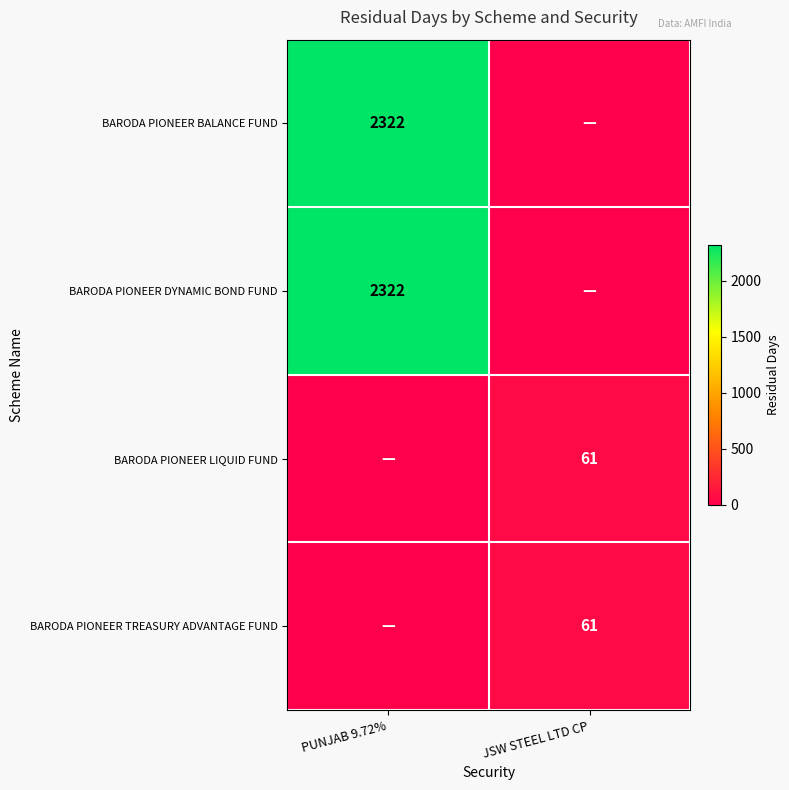

At which category is the sum across all series the highest?

PUNJAB 9.72%